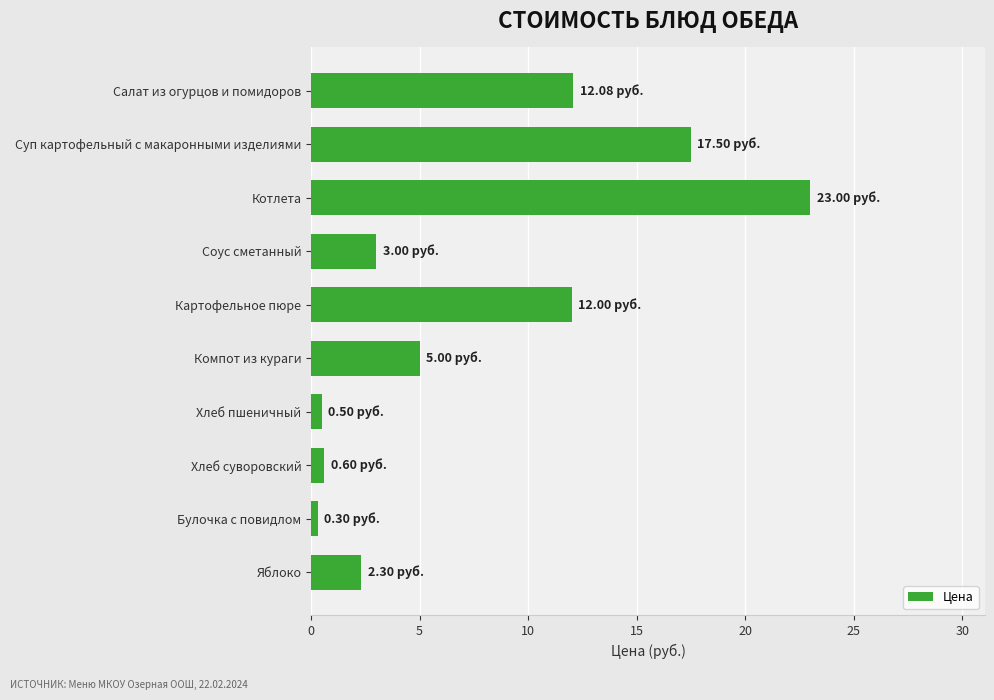

Which category has the highest value across all series?

Котлета